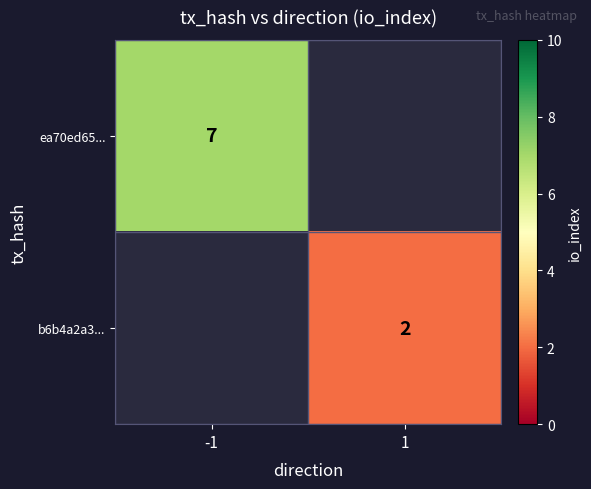

Count the number of categories in the chart.

2